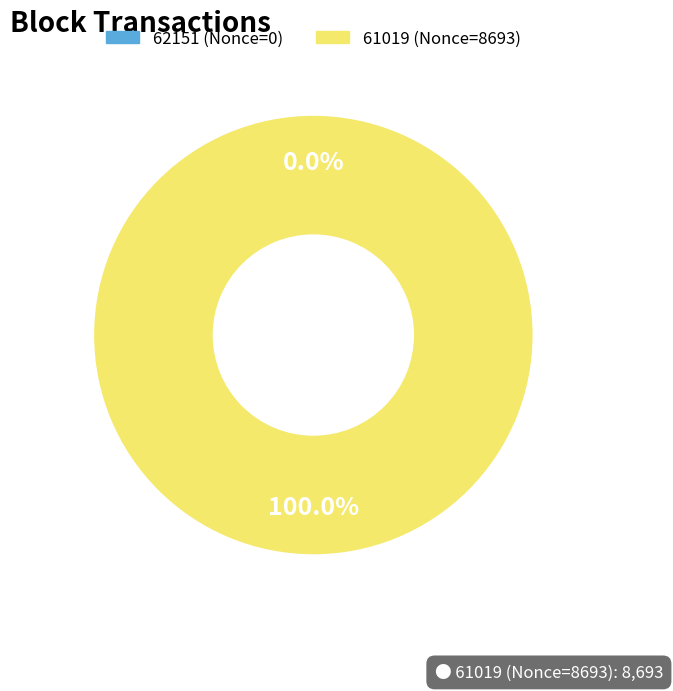

Rank the categories by value from highest to lowest.

61019, 62151